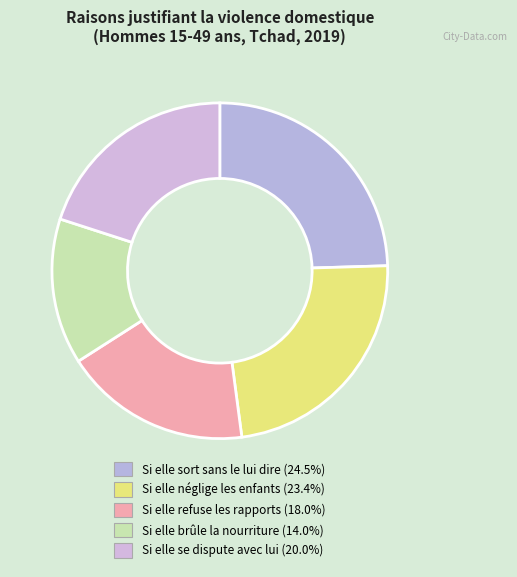

Count the number of slices in the pie.

5